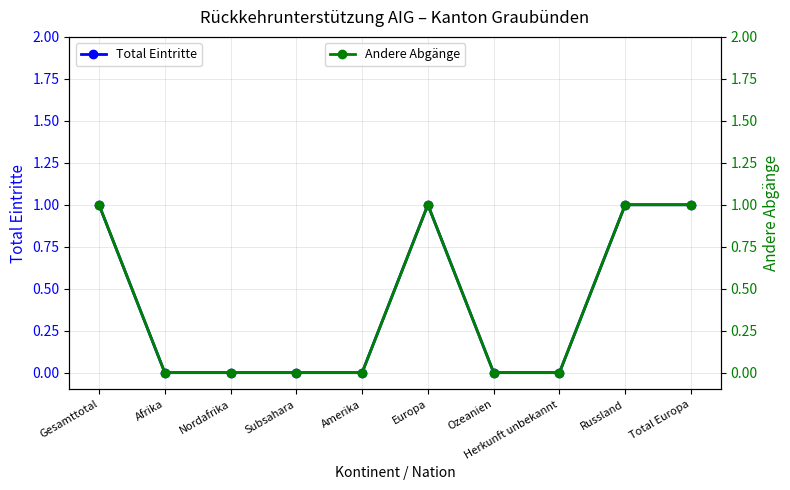

What are all the series names shown in the legend?

Total Eintritte, Andere Abgänge